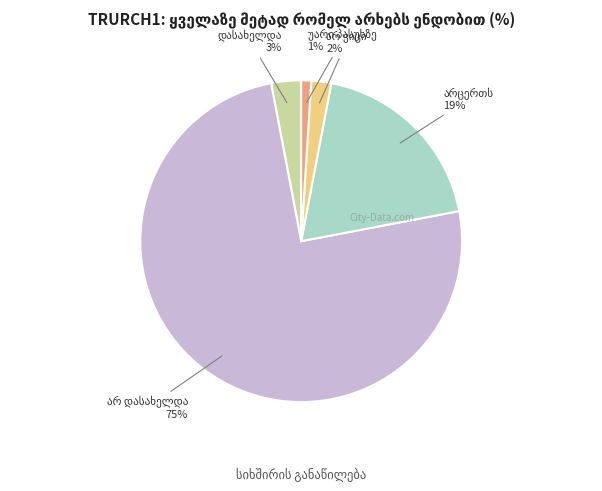

To the nearest percent, what is the difference between the largest and smallest slice percentages?

74%